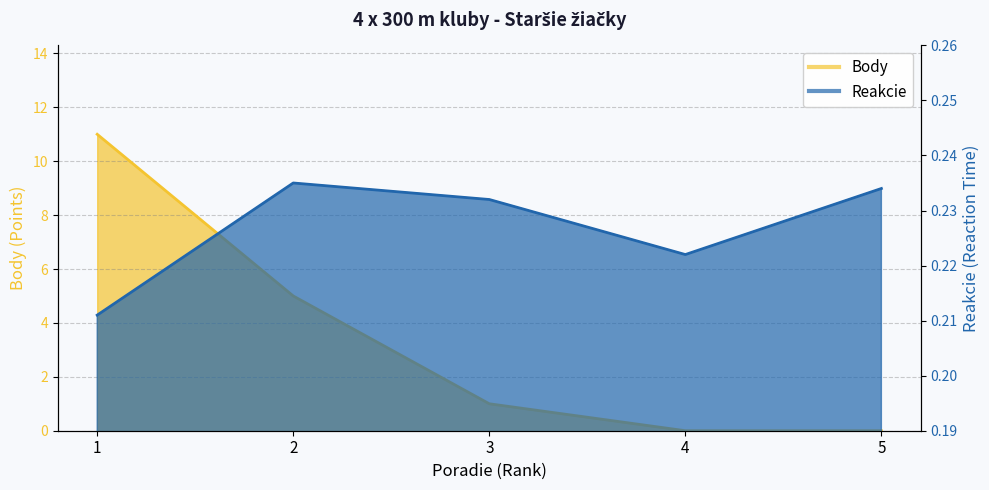

At which category does the chart reach its minimum across all series?

4